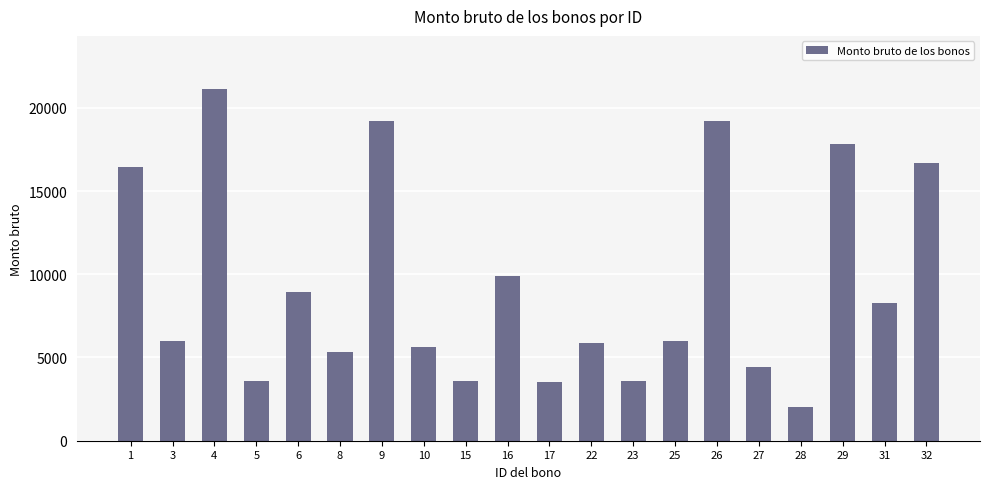

What is the approximate value at 10?

5602.9